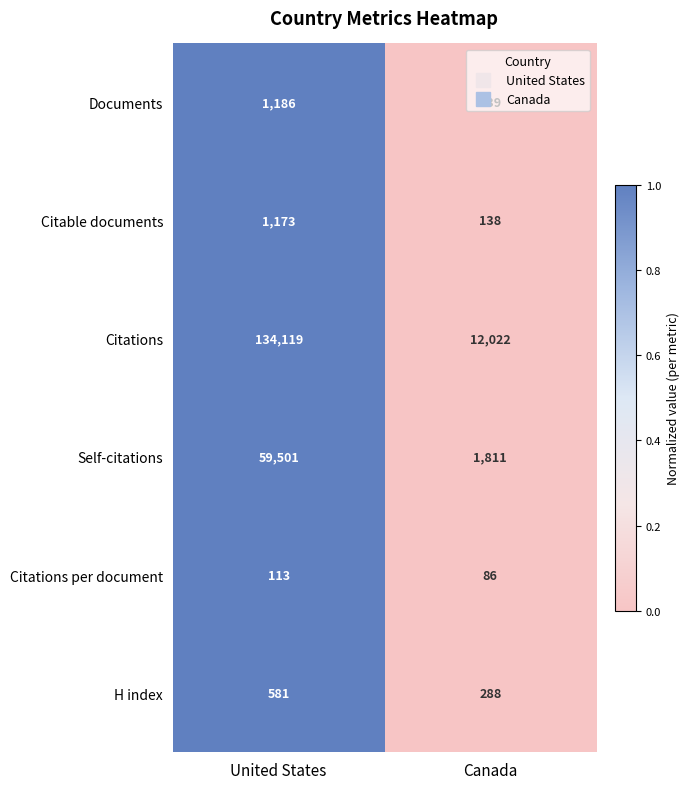

What is the difference between the maximum and minimum values in the Citations per document series?

27